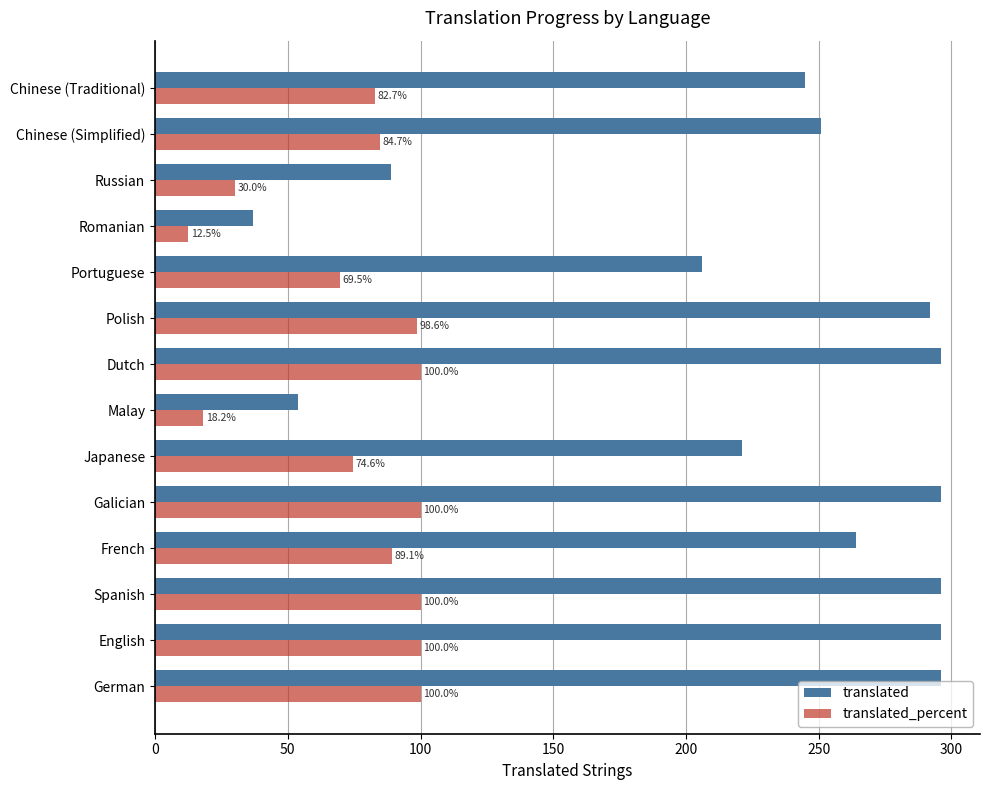

How many series are shown in this chart?

2